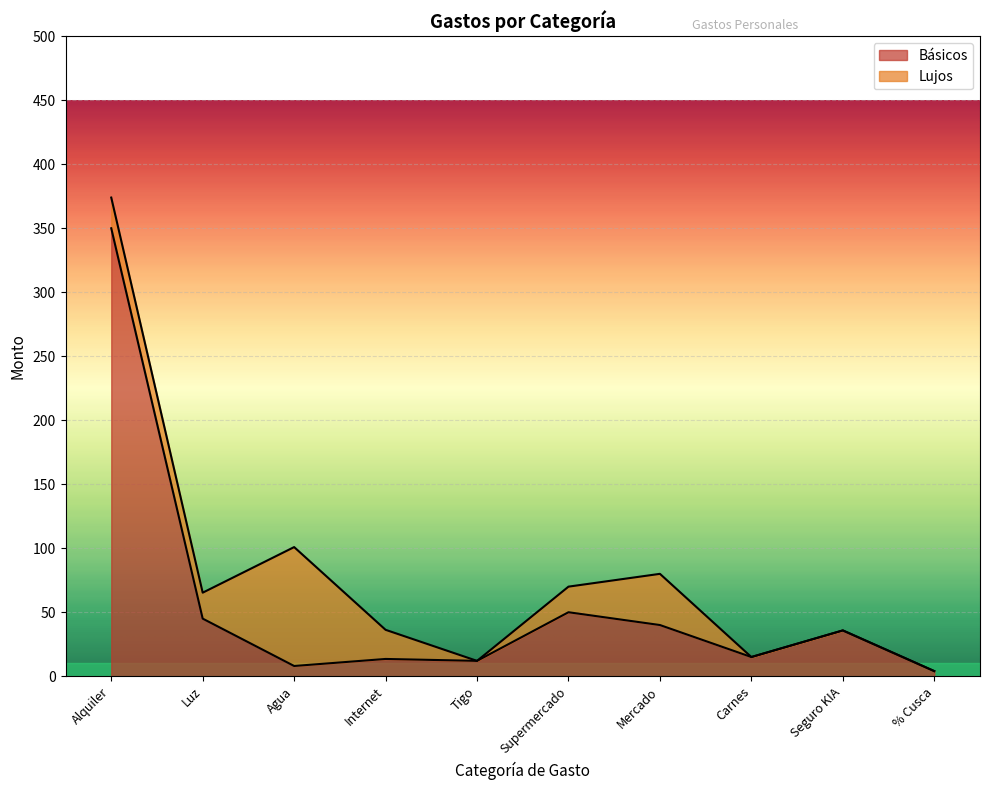

The value at Internet is 13.5. True or false?

True